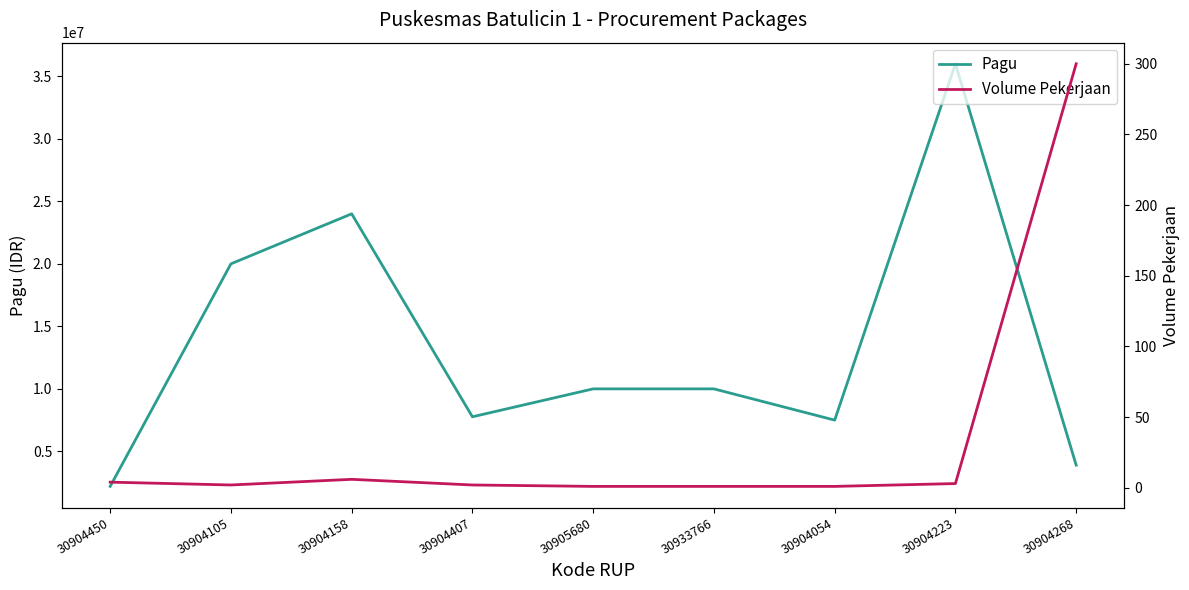

Does the chart display data point markers on the line(s)?

No